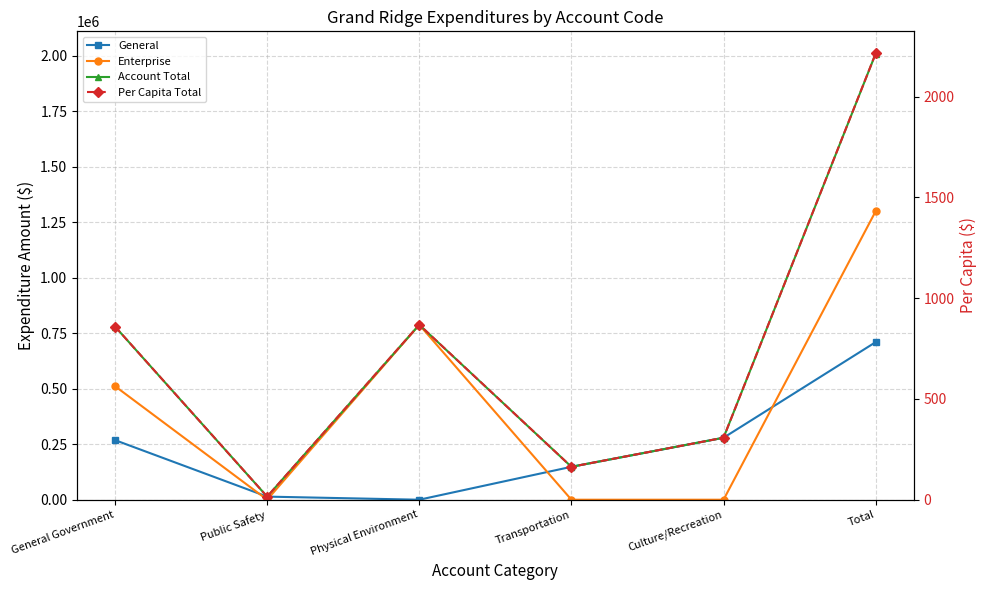

How many distinct data groups are displayed?

4